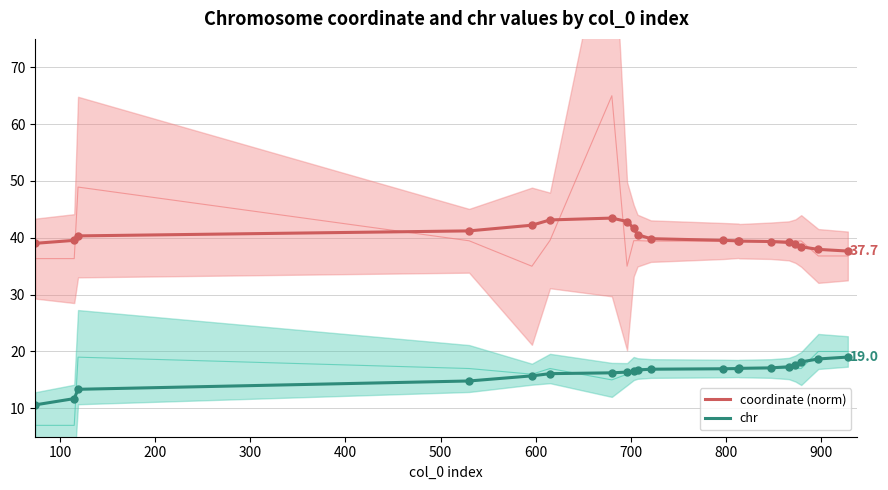

Reading left to right, list all the values displayed in this chart.

coordinate (norm): 39.0	39.6	40.3	41.2	42.2	43.1	43.5	42.9	41.7	40.5	39.8	39.6	39.5	39.4	39.3	39.2	38.9	38.4	38.0	37.7
chr: 10.6	11.7	13.3	14.8	15.7	16.1	16.2	16.4	16.6	16.7	16.9	17.0	17.0	17.0	17.1	17.3	17.7	18.2	18.7	19.0